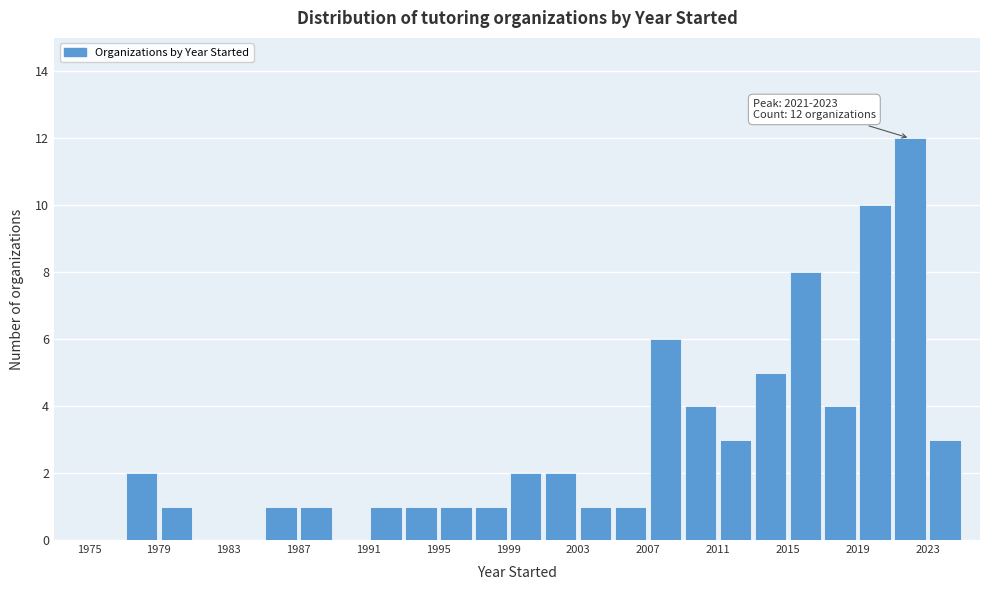

Over which range of the x-axis is the bar tallest?

2021 to 2023